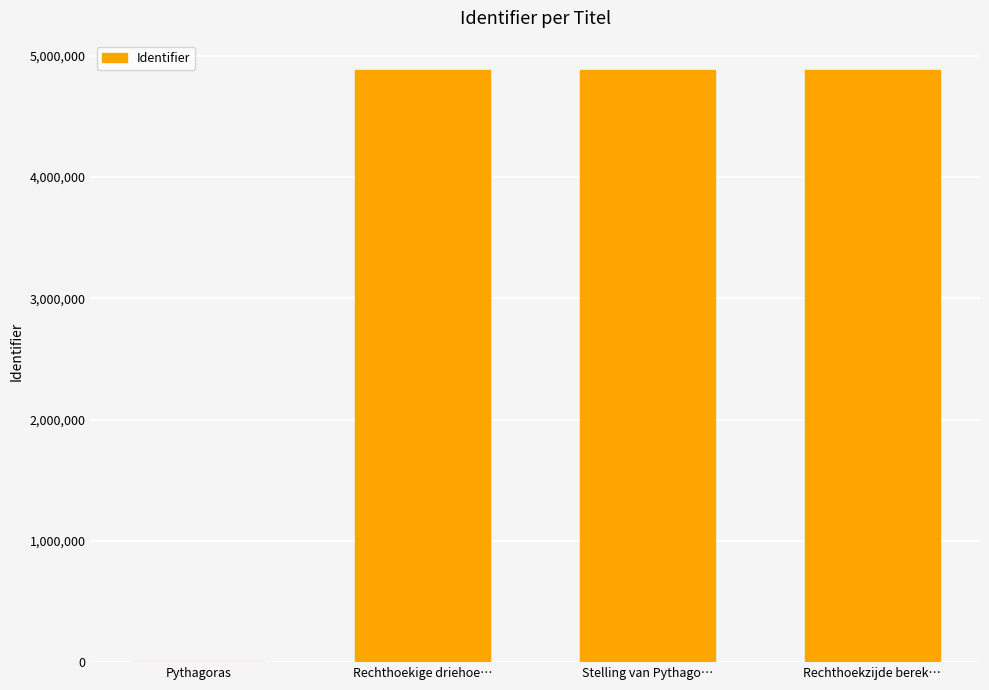

What value does the data have at Rechthoekzijde berek…, to the nearest 100?

4881400